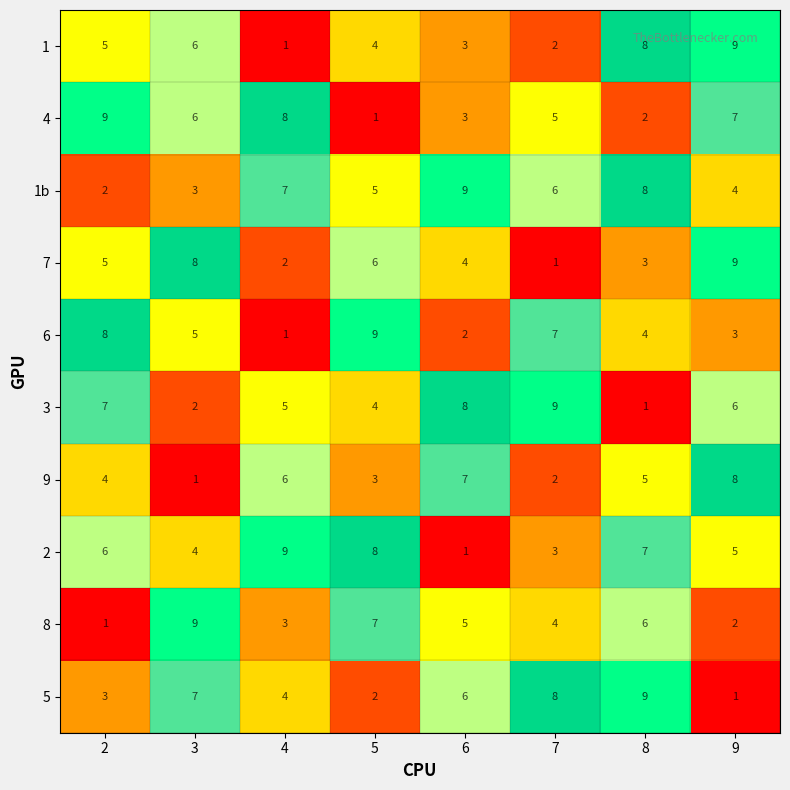

The 9 series shows 4 at 2. True or false?

True